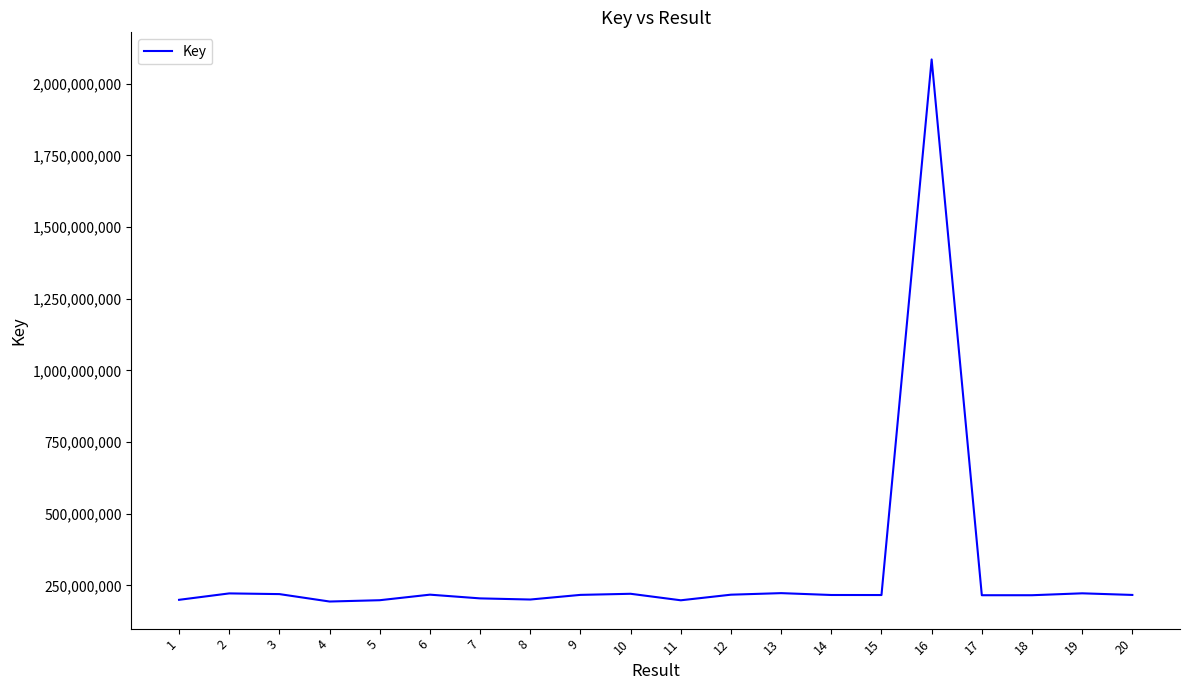

How many lines are shown in the chart?

1